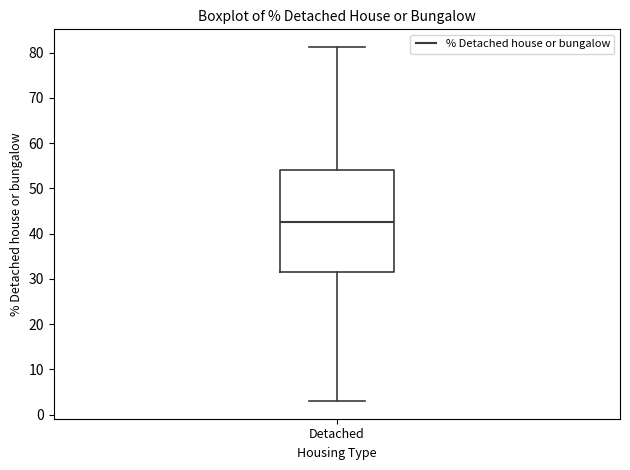

Where does the median line of the box for Detached sit on the y-axis? The values are not printed on the chart, so give them approximately, as read against the axis.

43